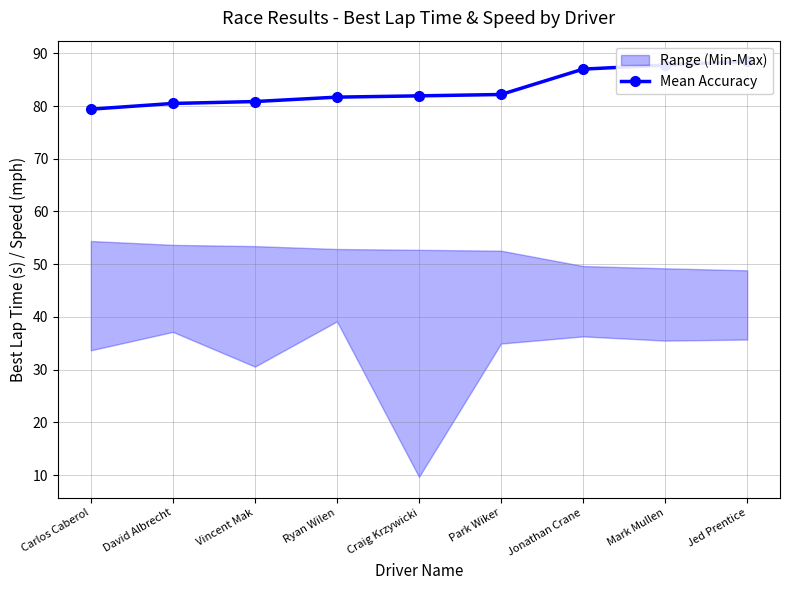

What is the difference between the second highest and second lowest values?

7.3